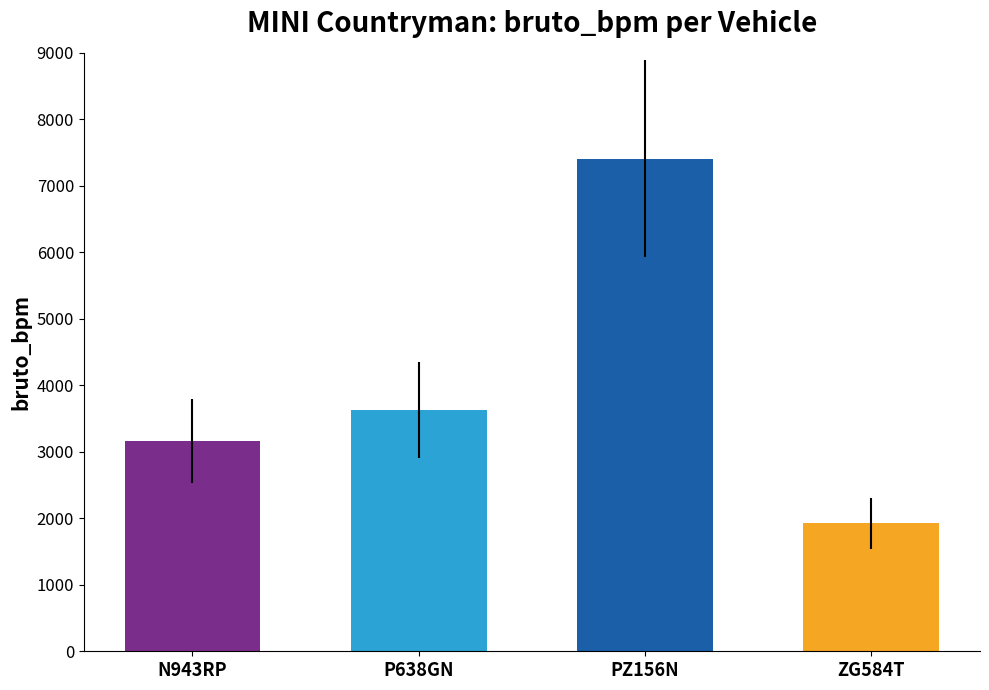

What is the greatest value displayed?

7409